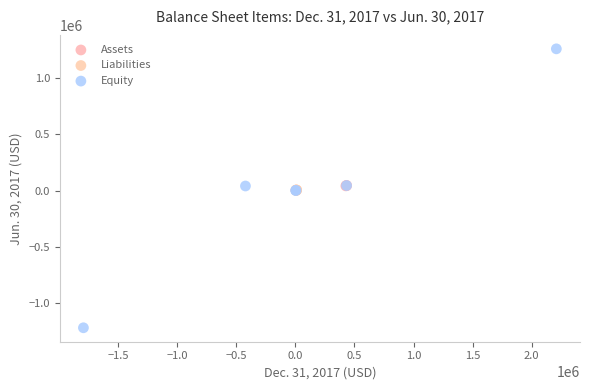

What are all the series names shown in the legend?

Assets, Liabilities, Equity